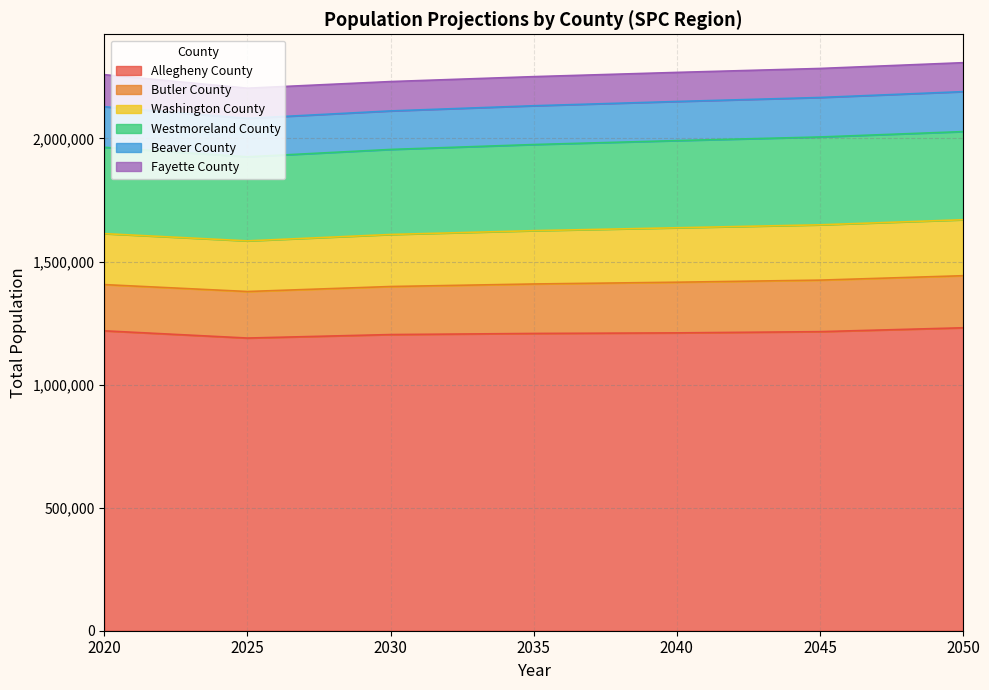

What is the difference between the maximum and minimum values in the Beaver County series?

8581